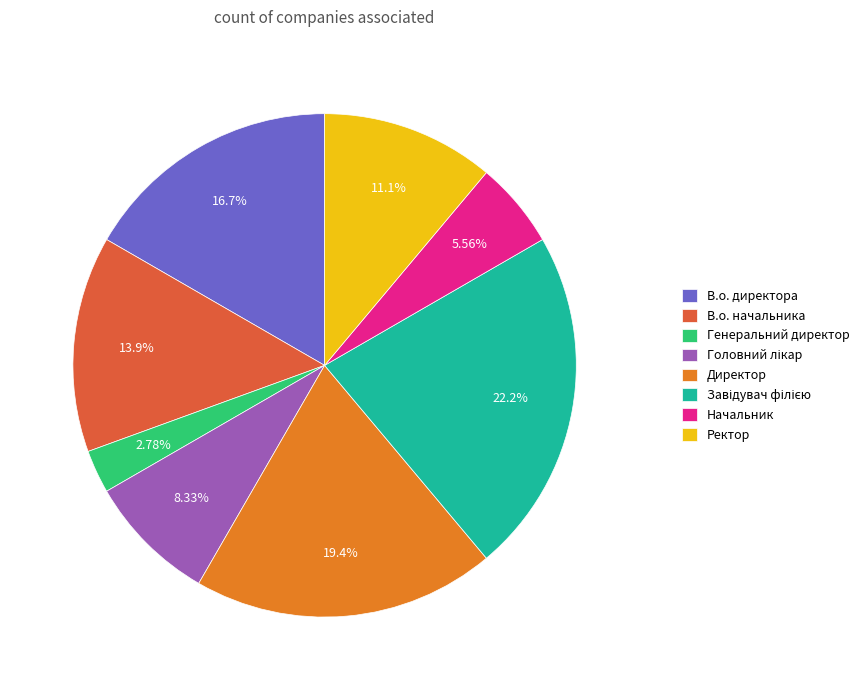

Is it true that Генеральний директор is 3% of the pie?

True